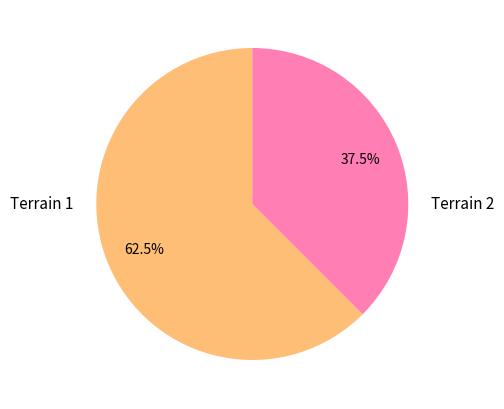

Does any single category account for the majority?

Yes